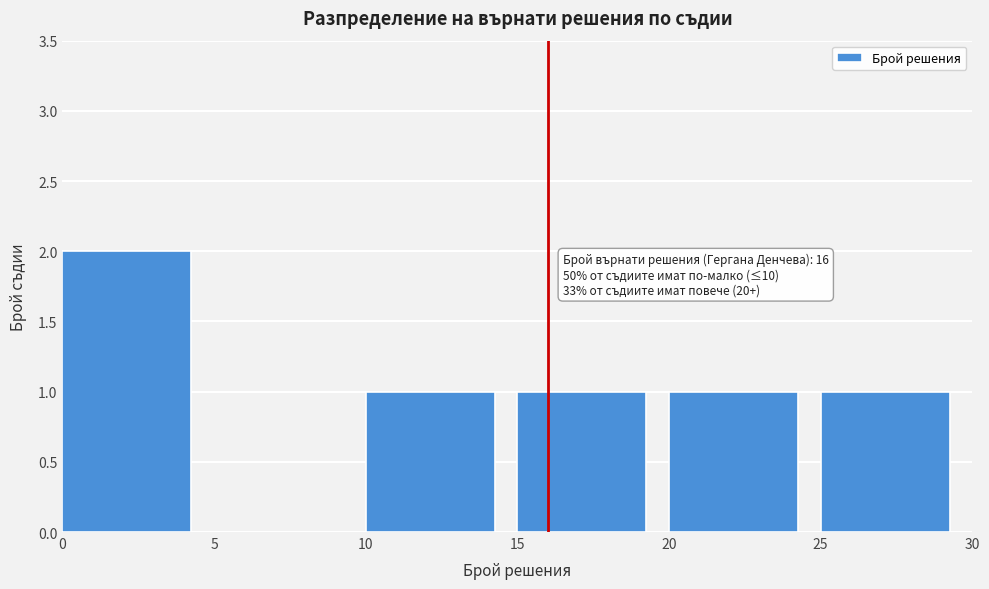

Which range on the x-axis has the tallest bar?

0 to 5